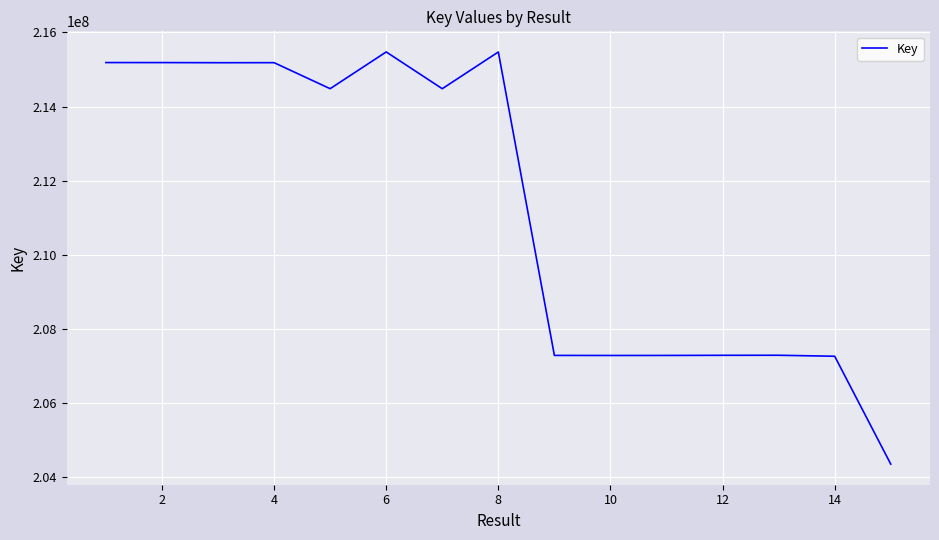

What is the maximum value shown in the chart?

215475590